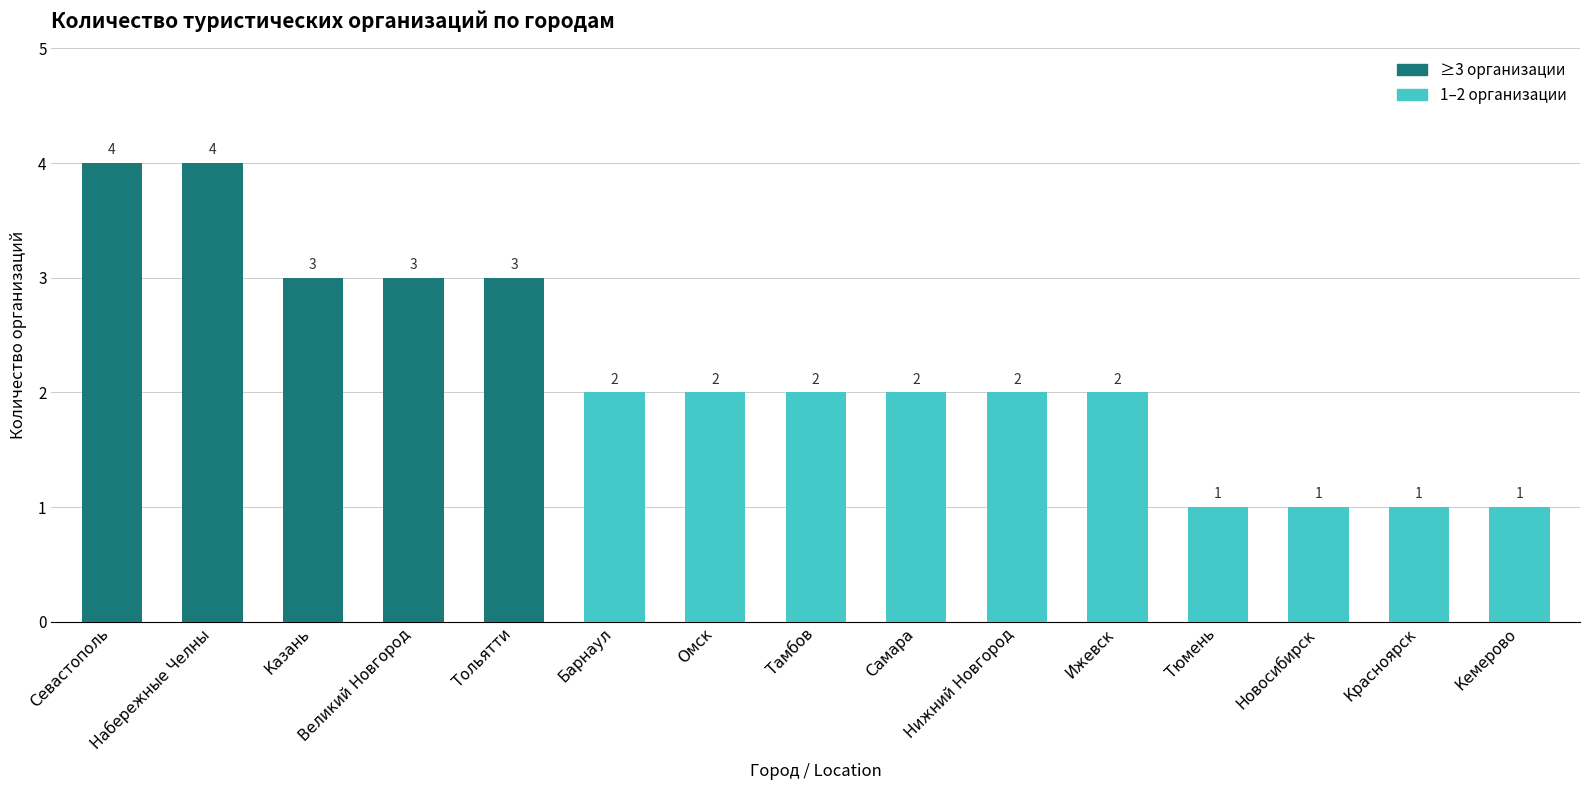

What is the value of the 13th bar from the left?

1